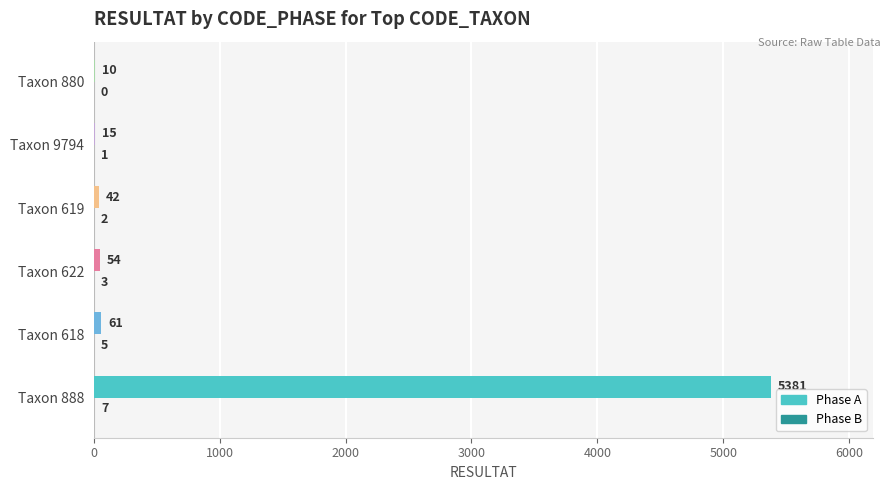

How many series are shown in this chart?

2